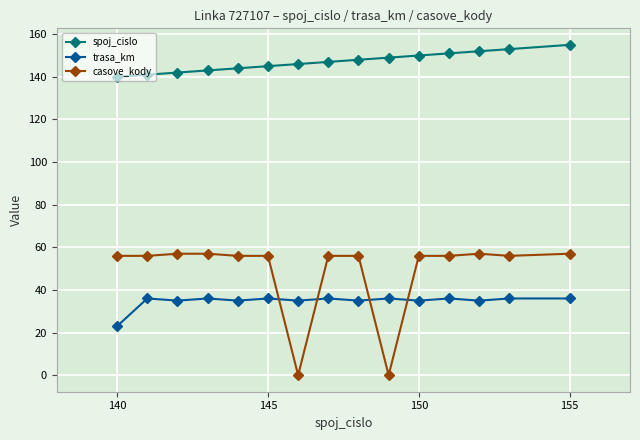

True or false: spoj_cislo and trasa_km cross at least once.

False